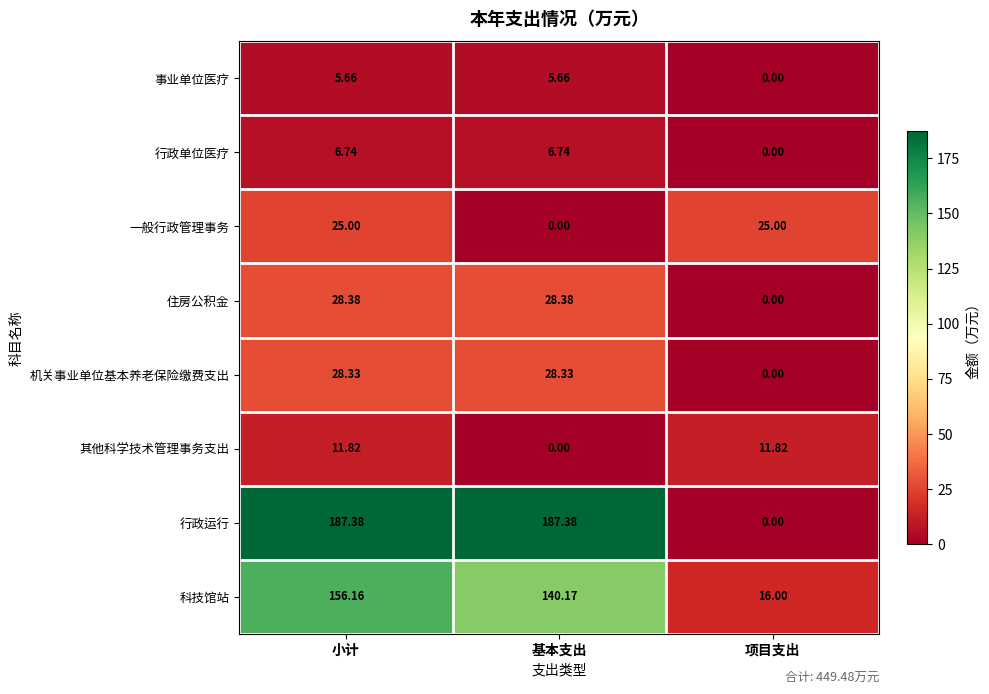

Which series has the largest range (max minus min)?

行政运行